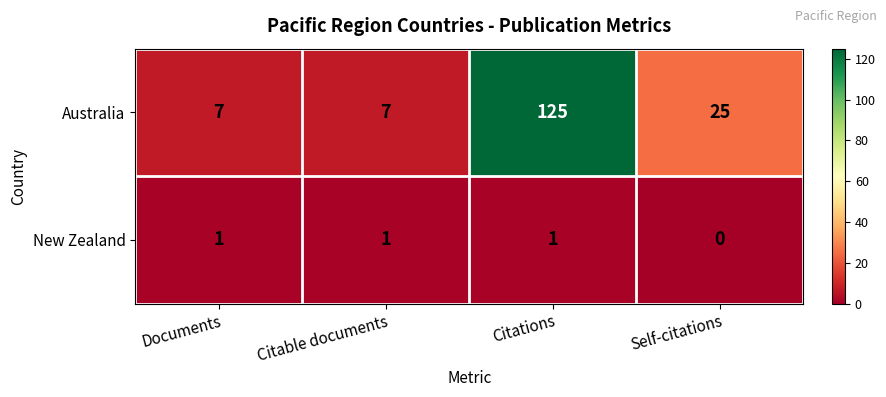

At which category is the sum across all series the highest?

Citations